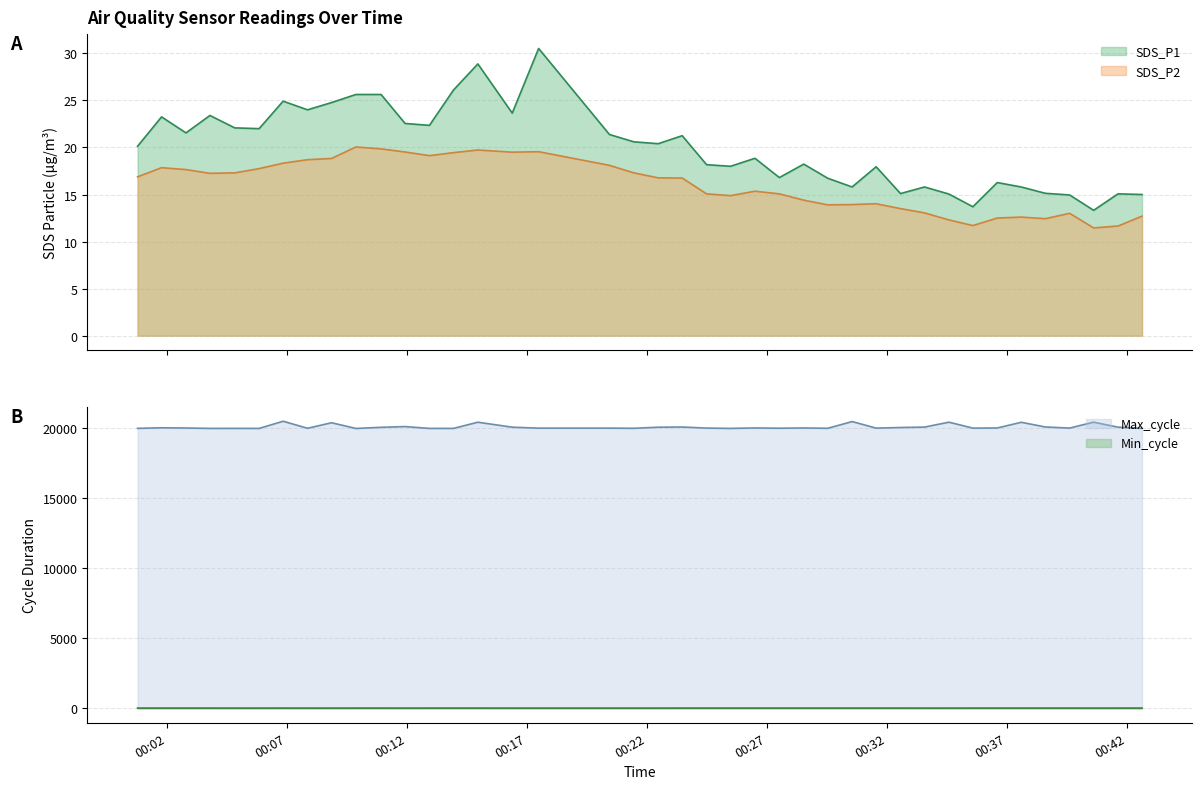

At which label is SDS_P1 closest to 21?

2023/08/23 00:23:28